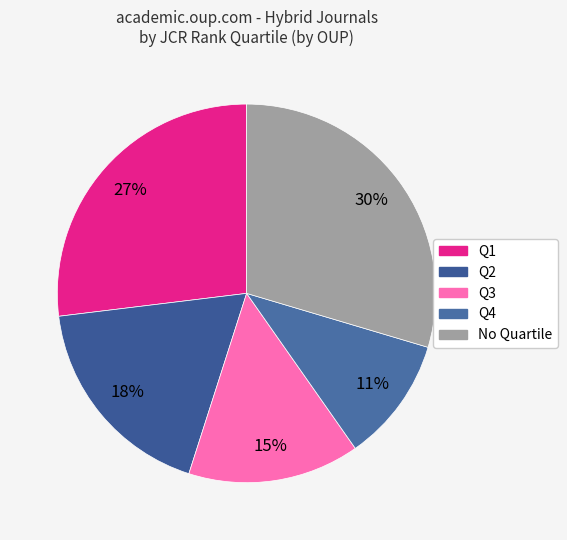

What percentage is the Q3 slice, to the nearest percent?

15%